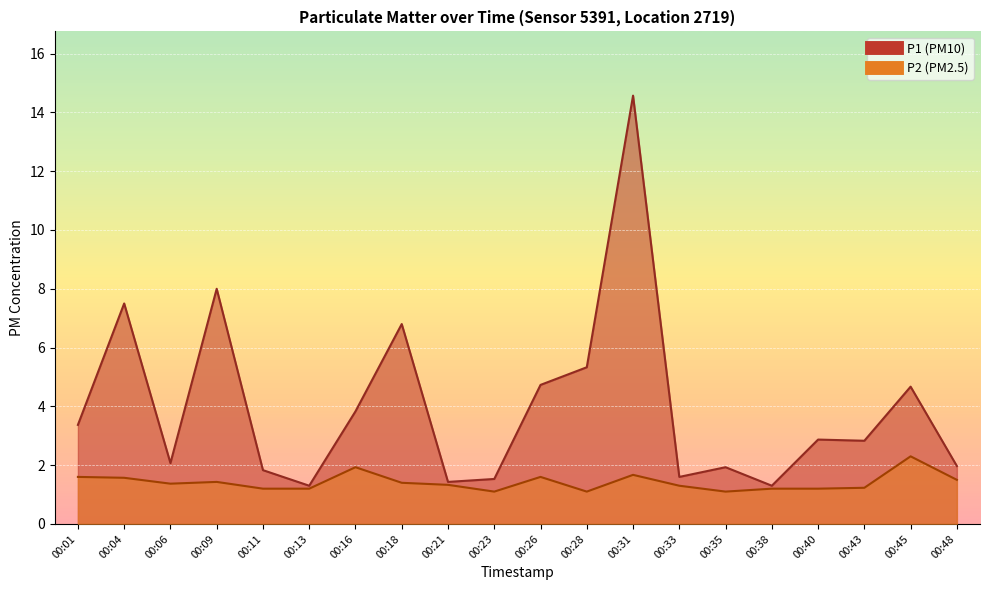

What value does the P2 series have at 00:48?

1.5